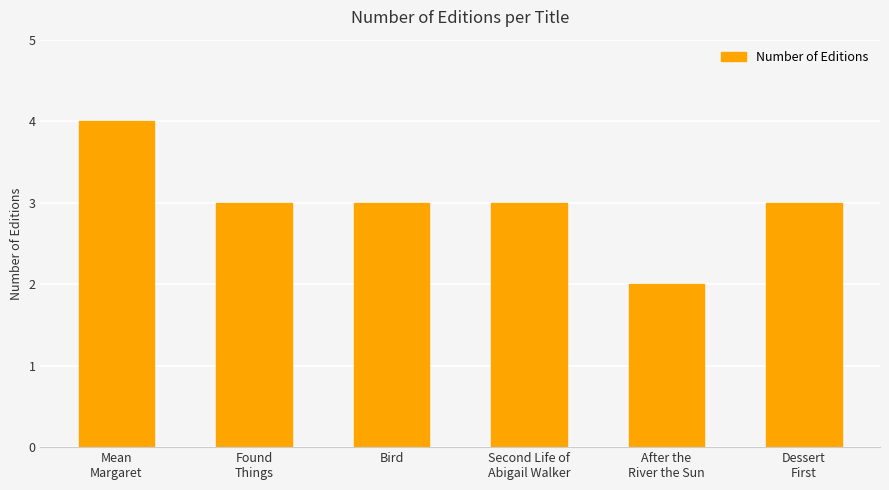

Which has a higher value, Found
Things or After the
River the Sun?

Found
Things